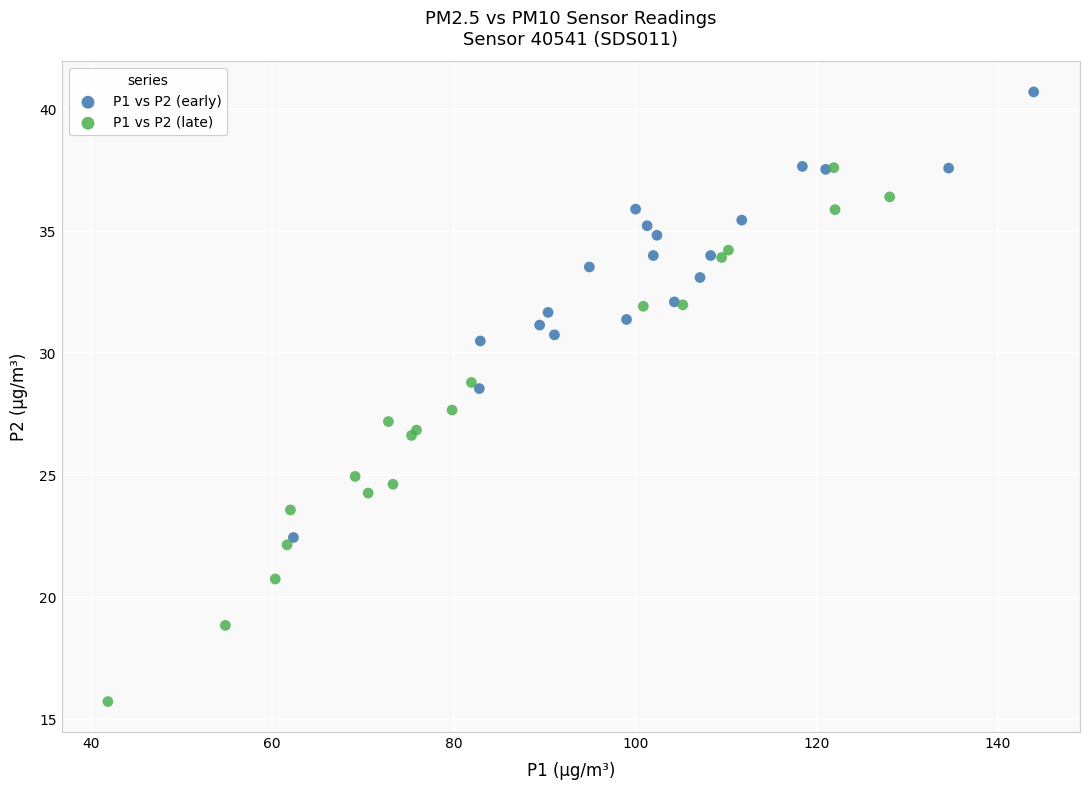

Which series contains the highest Y value?

P1 vs P2 (early)